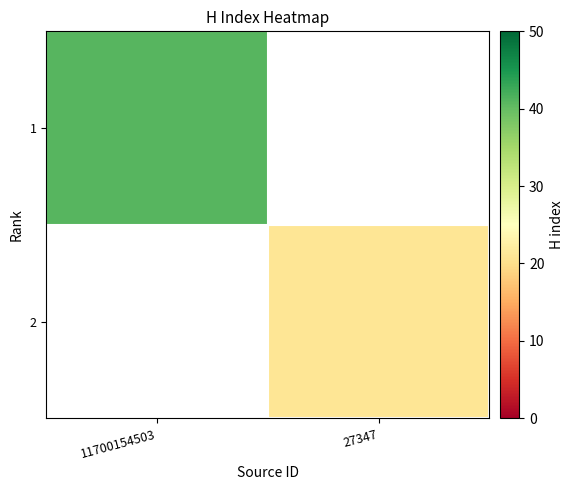

Is the value of 2 at 27347 greater than the value of 1 at 11700154503?

No